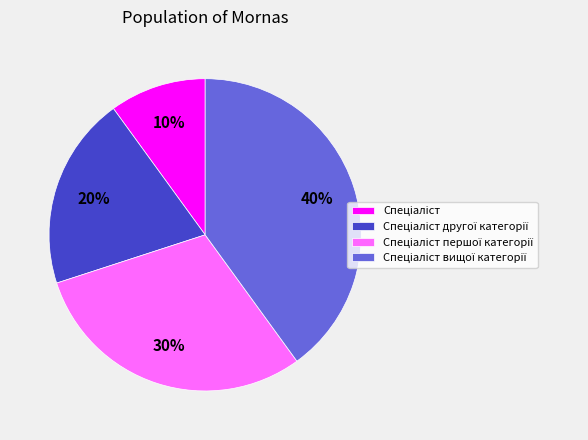

To the nearest percent, what is the difference between the largest and smallest slice percentages?

30%